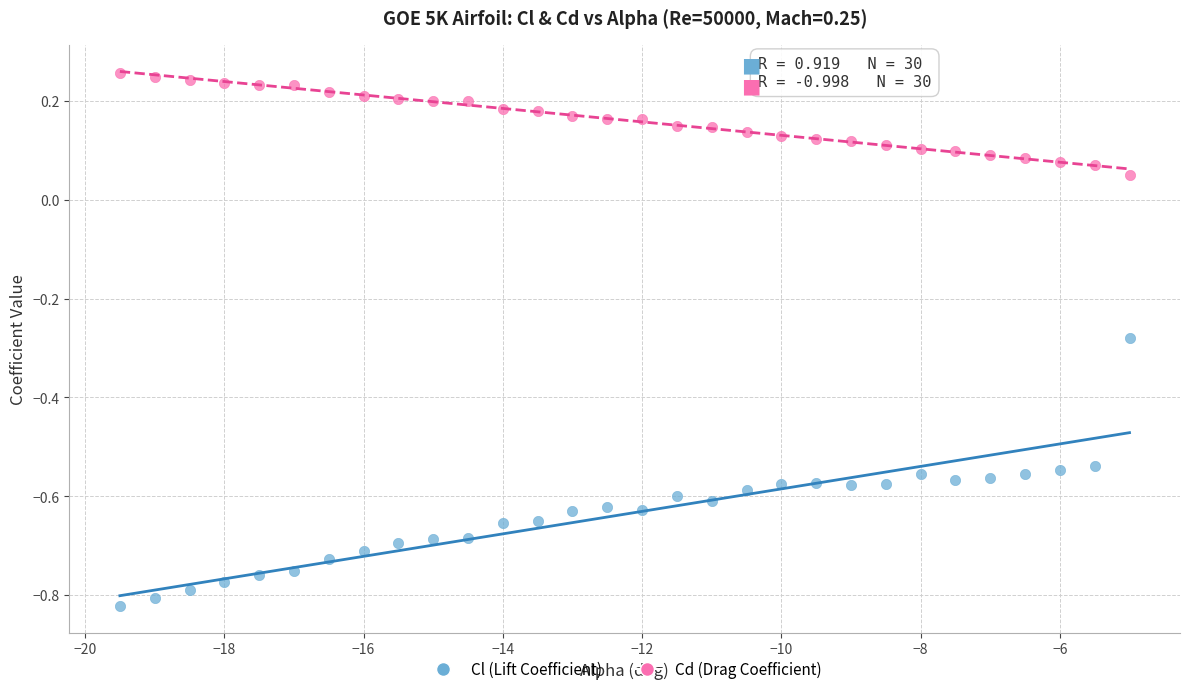

What is the X range (max minus min) for the scatter plot?

14.5